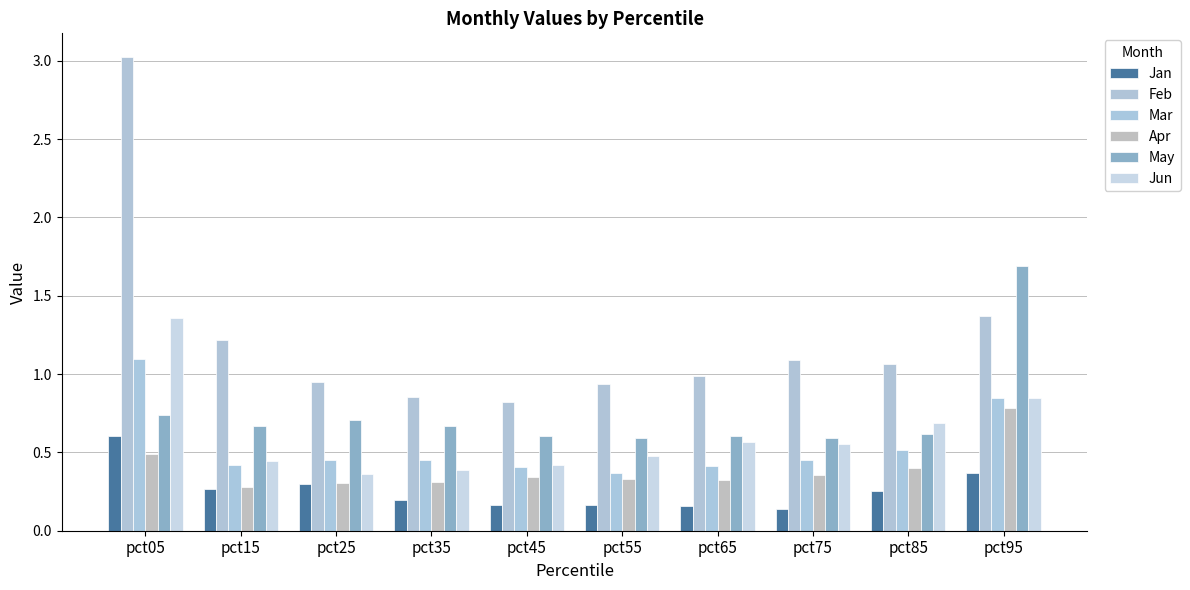

Is the value of Mar at pct35 greater than the value of May at pct55?

No